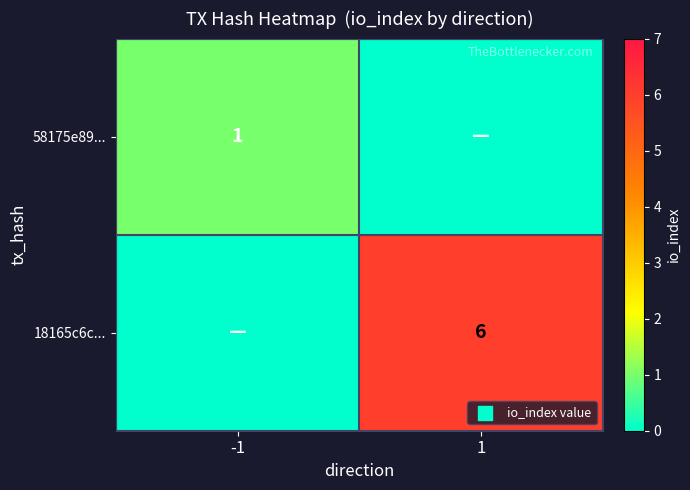

How many distinct data groups are displayed?

2